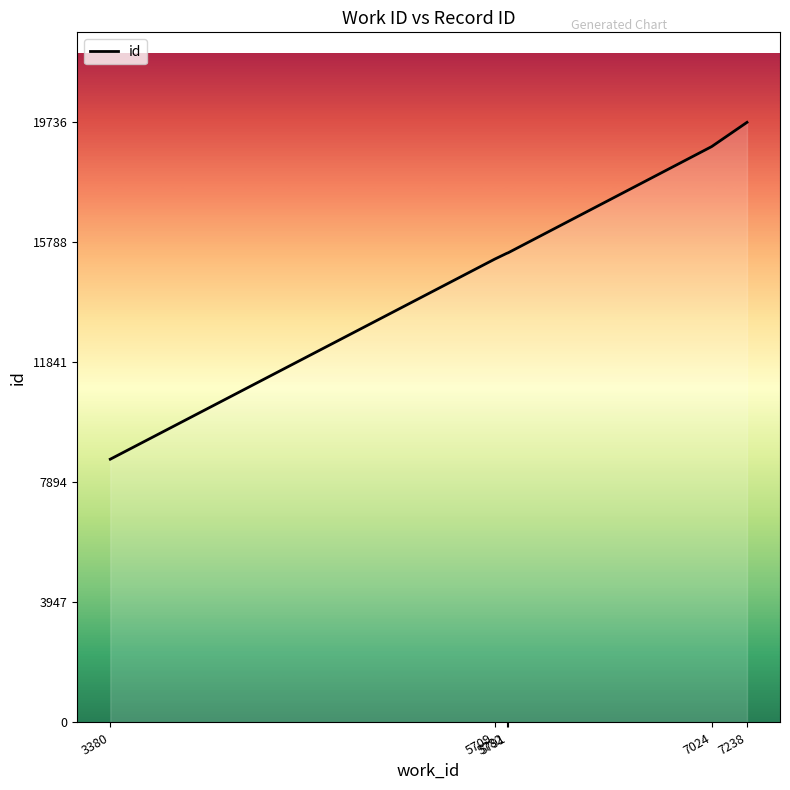

At which category does the chart reach its peak across all series?

7238